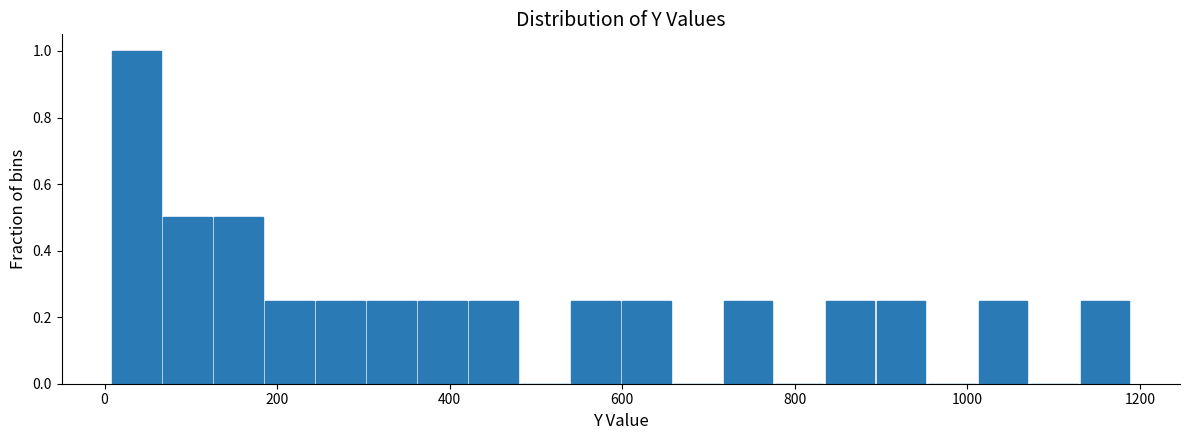

Around what value on the x-axis is the tallest bar? Give the approximate position of its centre, as read against the axis.

40